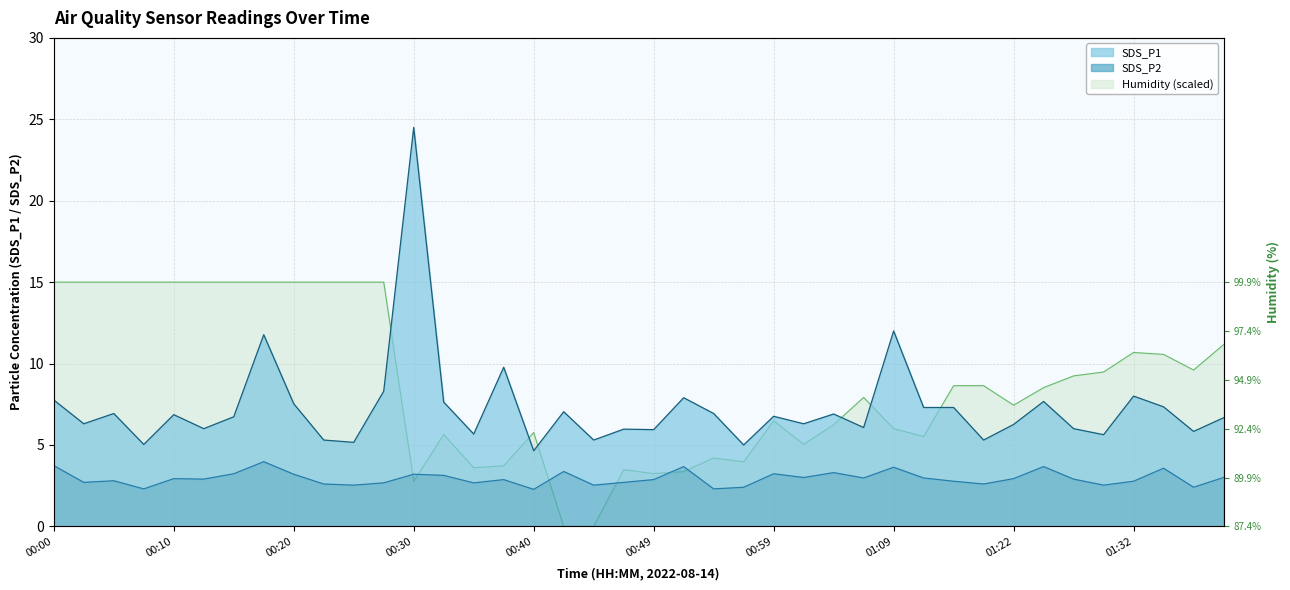

Rank the series by their average value, from lowest to highest.

SDS_P2, SDS_P1, Humidity